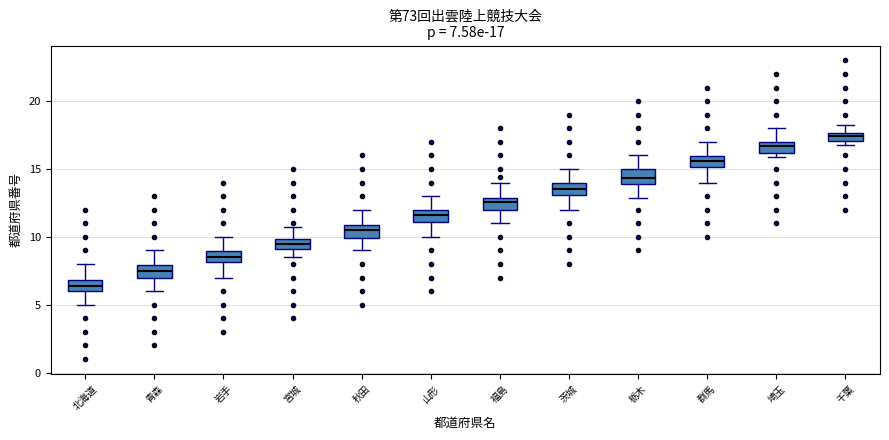

Which box's median line is the lowest?

北海道